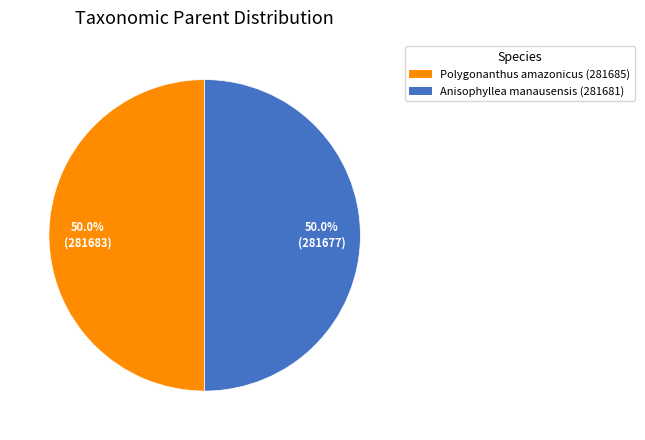

What percentage do Anisophyllea manausensis (281681) and Polygonanthus amazonicus (281685) together represent?

100.0%